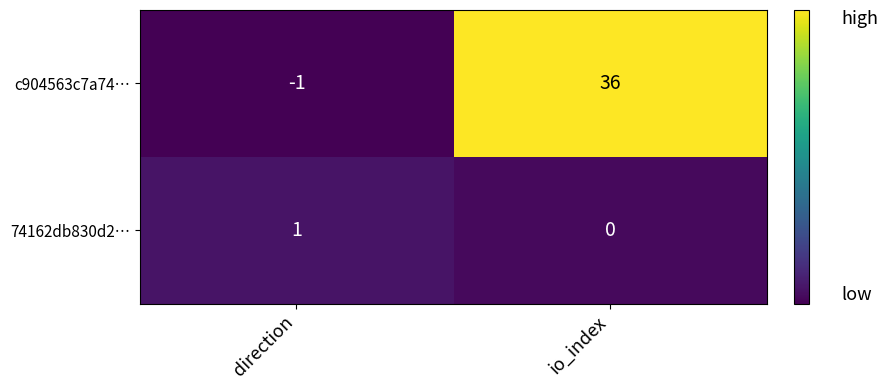

Is it true that 74162db830d2… equals 1 at direction?

True